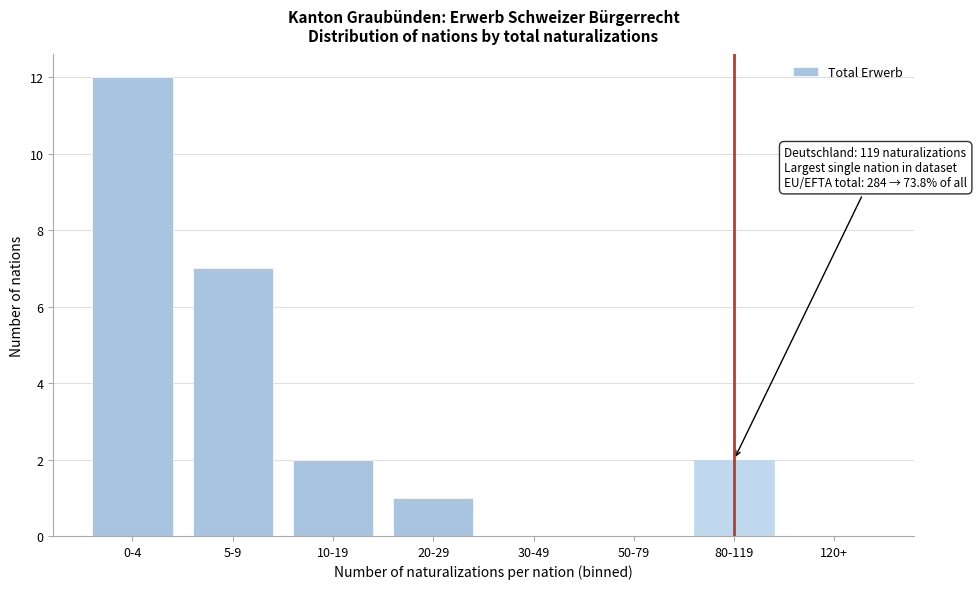

Reading left to right, transcribe all the data shown in this chart.

0-4=12	5-9=7	10-19=2	20-29=1	30-49=0	50-79=0	80-119=2	120+=0